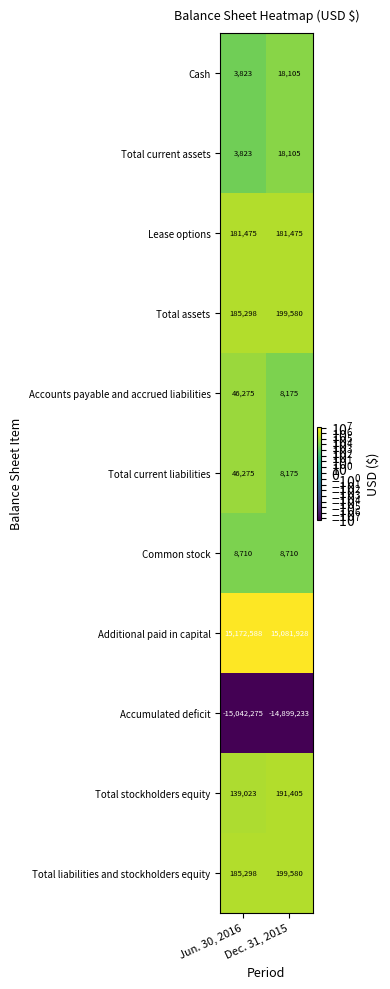

Read the Total liabilities and stockholders equity value at Jun. 30, 2016, to the nearest 10.

185300